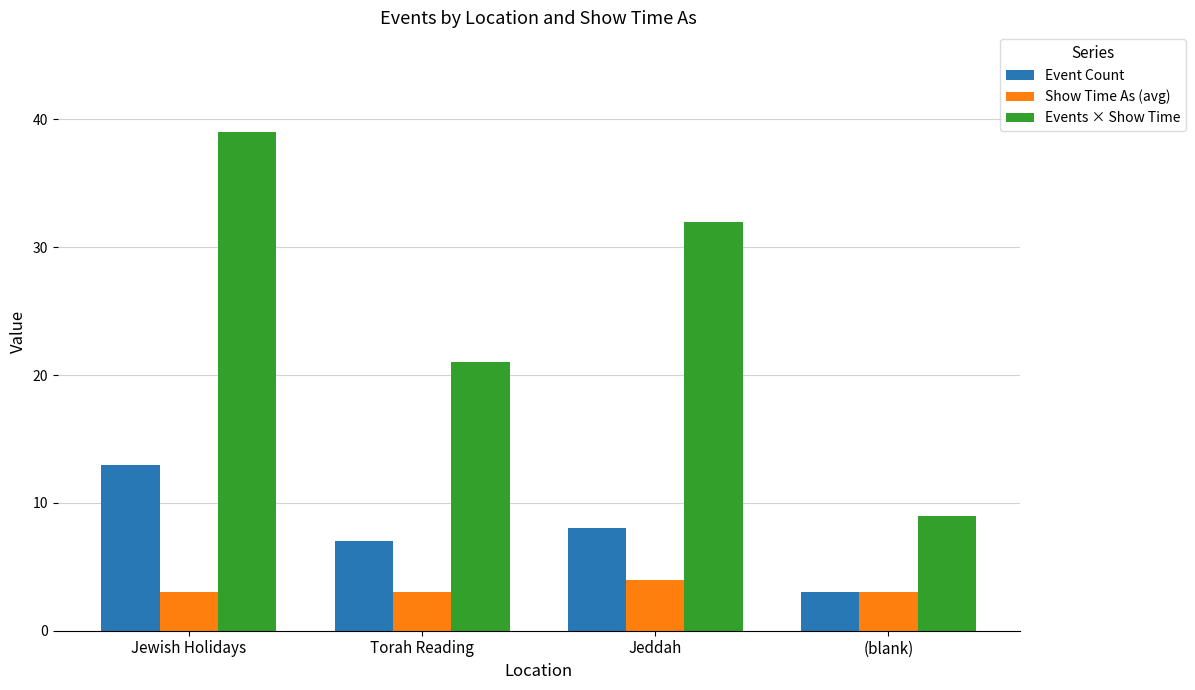

The value of Event Count at Jeddah is 8. True or false?

True